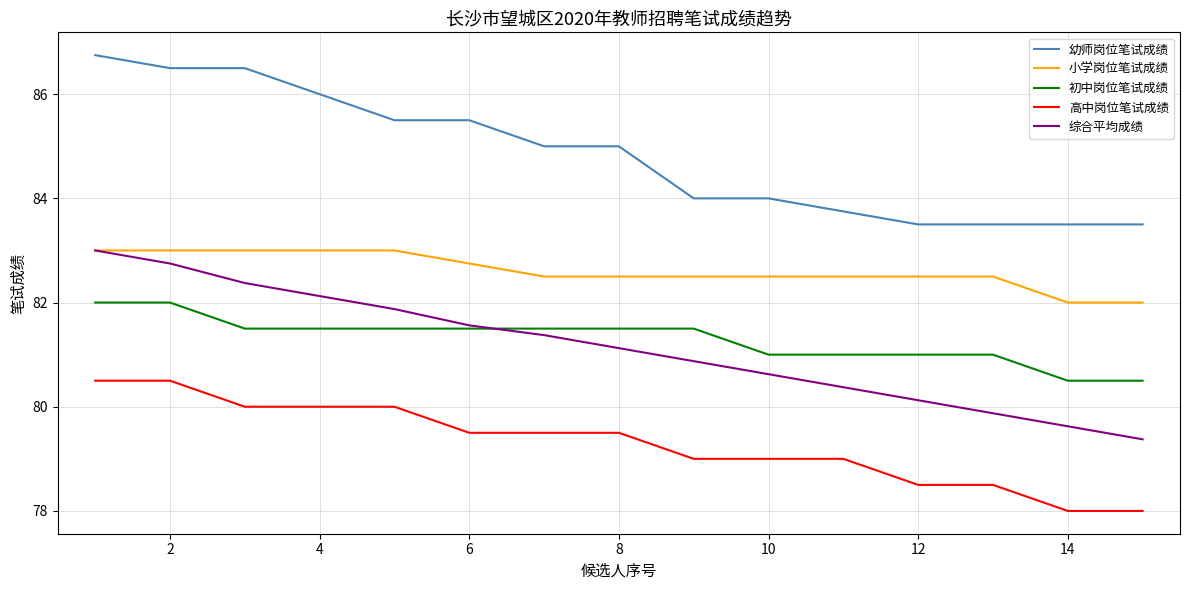

What is the minimum value shown in the chart?

78.0